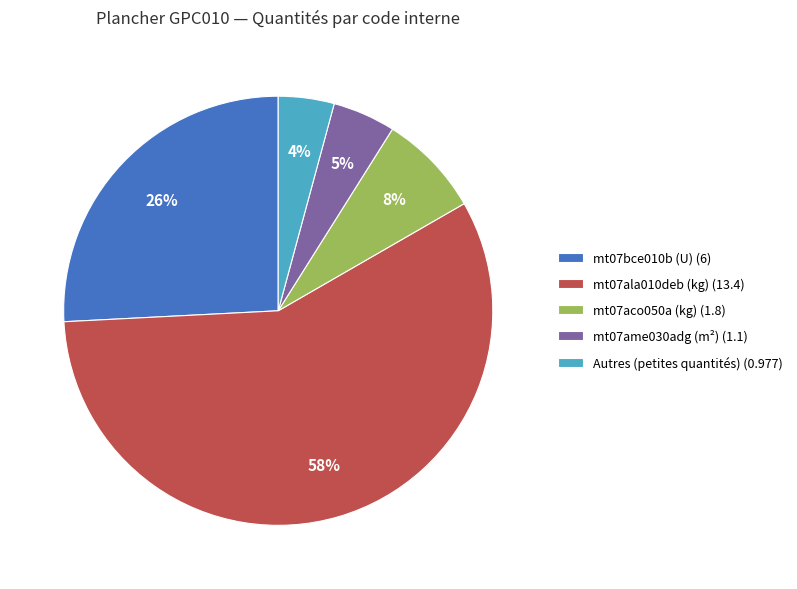

Which category has the smallest portion of the pie?

Autres (petites quantités) (0.977)